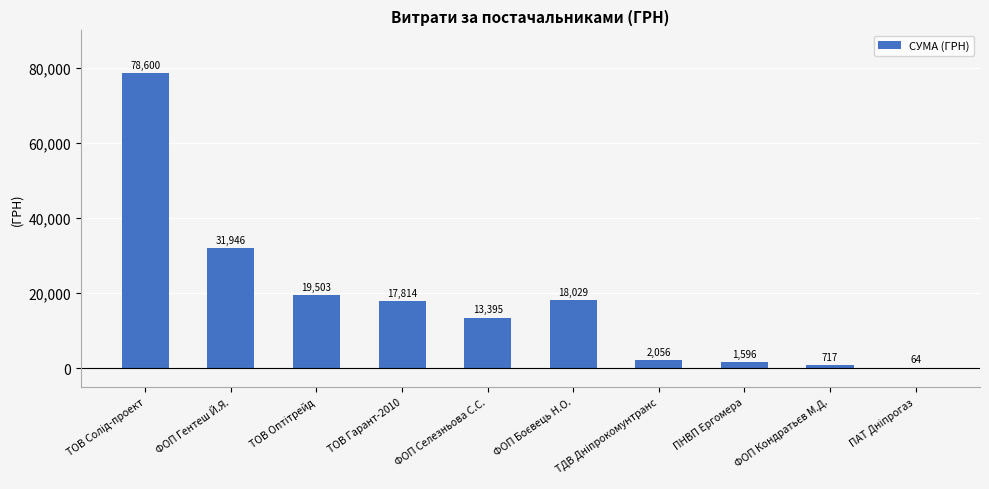

At which label is the value closest to 39332?

ФОП Гентеш Й.Я.